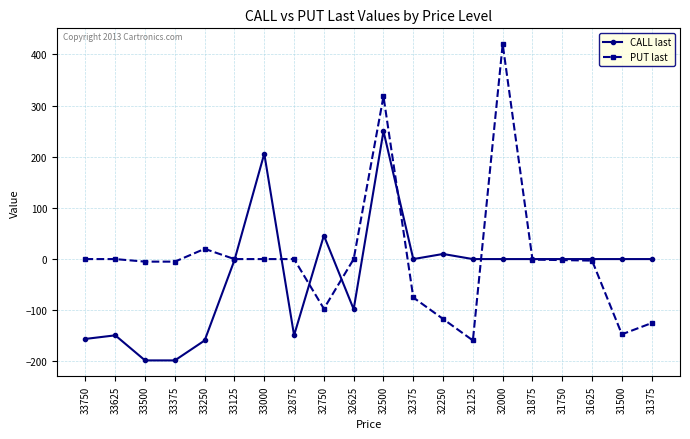

What are all the series names shown in the legend?

CALL last, PUT last